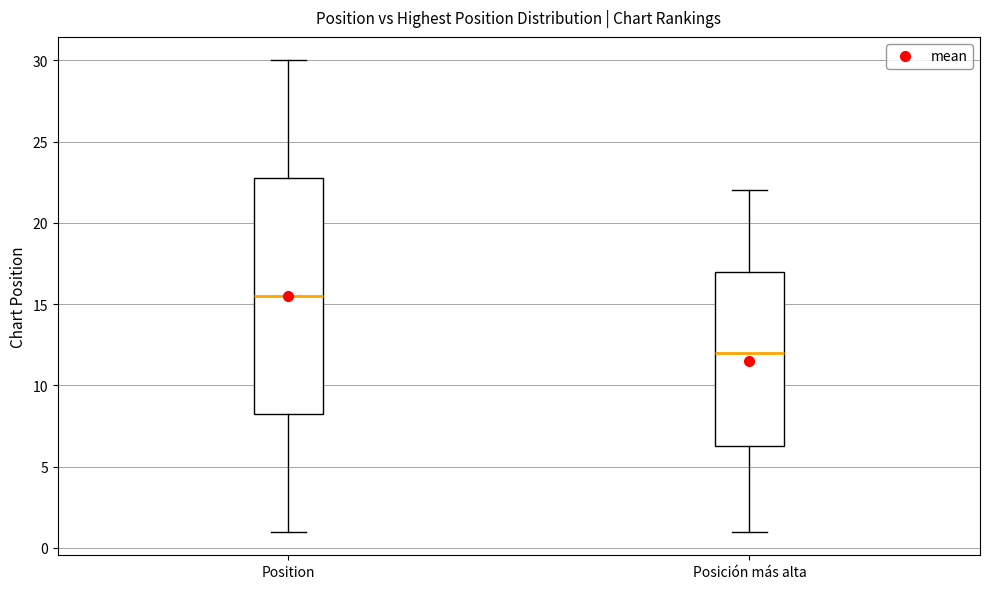

Where does the upper whisker of the box for Position end on the y-axis? The values are not printed on the chart, so give them approximately, as read against the axis.

30.0